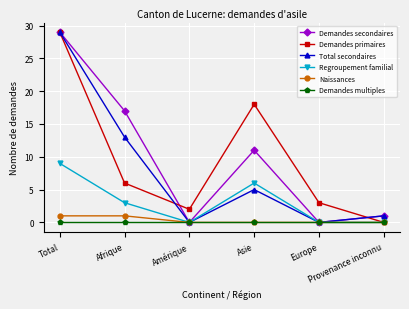

How many distinct data groups are displayed?

6